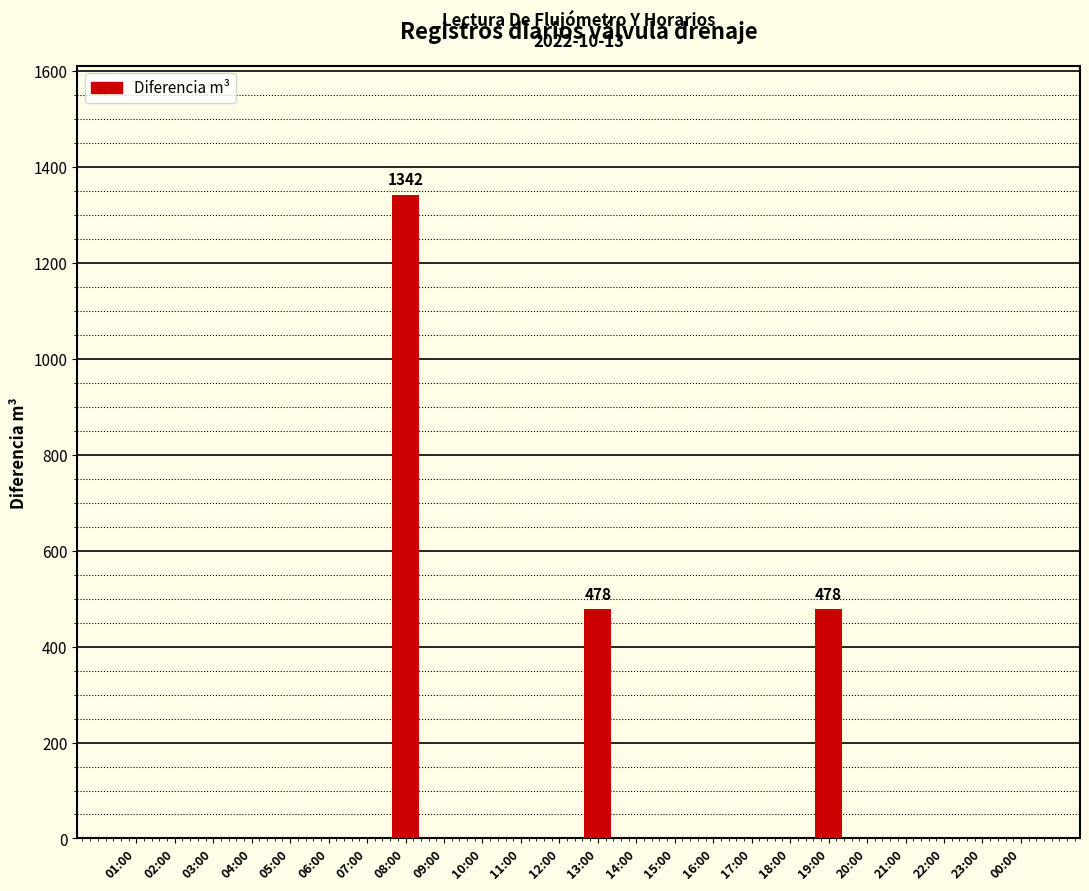

What is the sum of all values?

2298